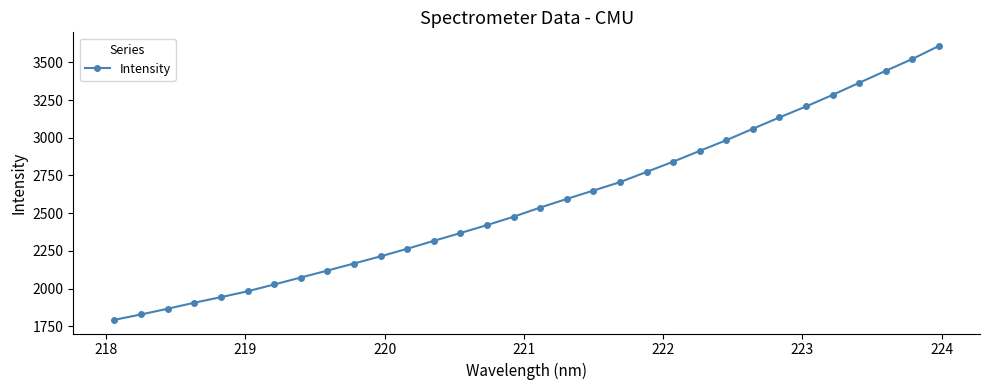

What is the sum of all values?

82391.2